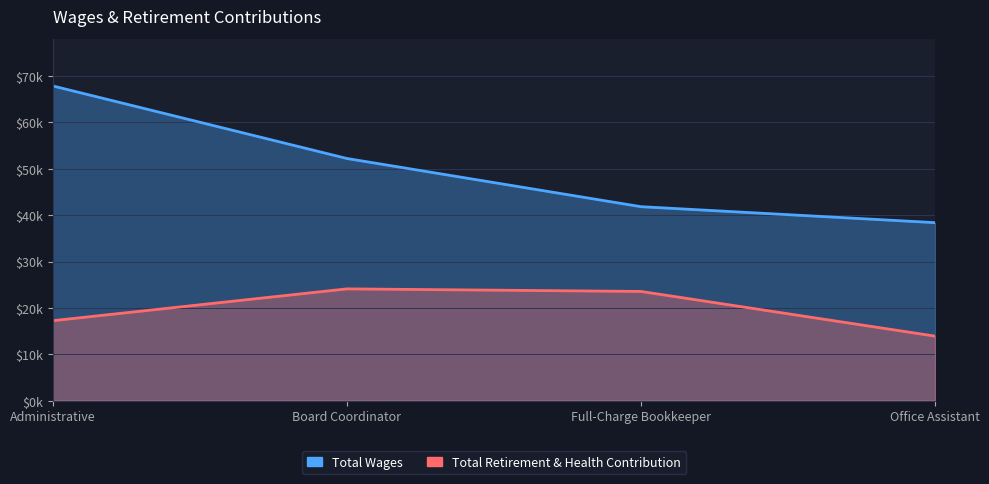

Between Full-Charge Bookkeeper and Administrative, which is larger?

Administrative